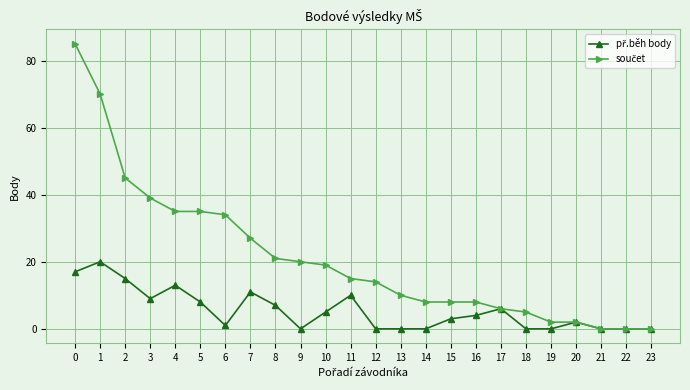

What is the greatest value displayed?

85